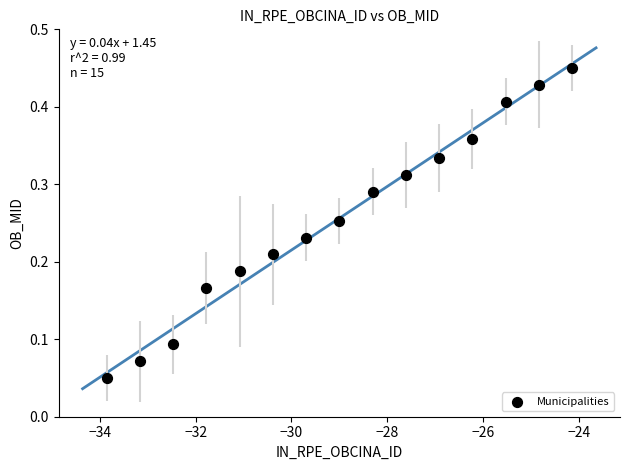

What is the range of X values (max minus min)?

9.7